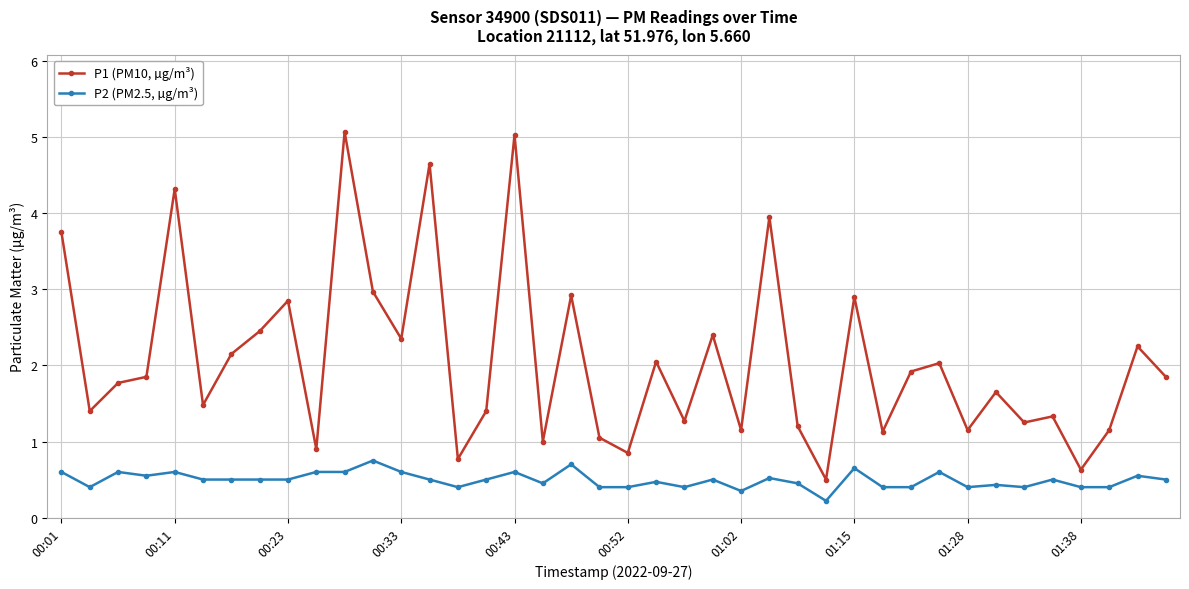

True or false: P1 (PM10, µg/m³) and P2 (PM2.5, µg/m³) intersect in this chart.

False